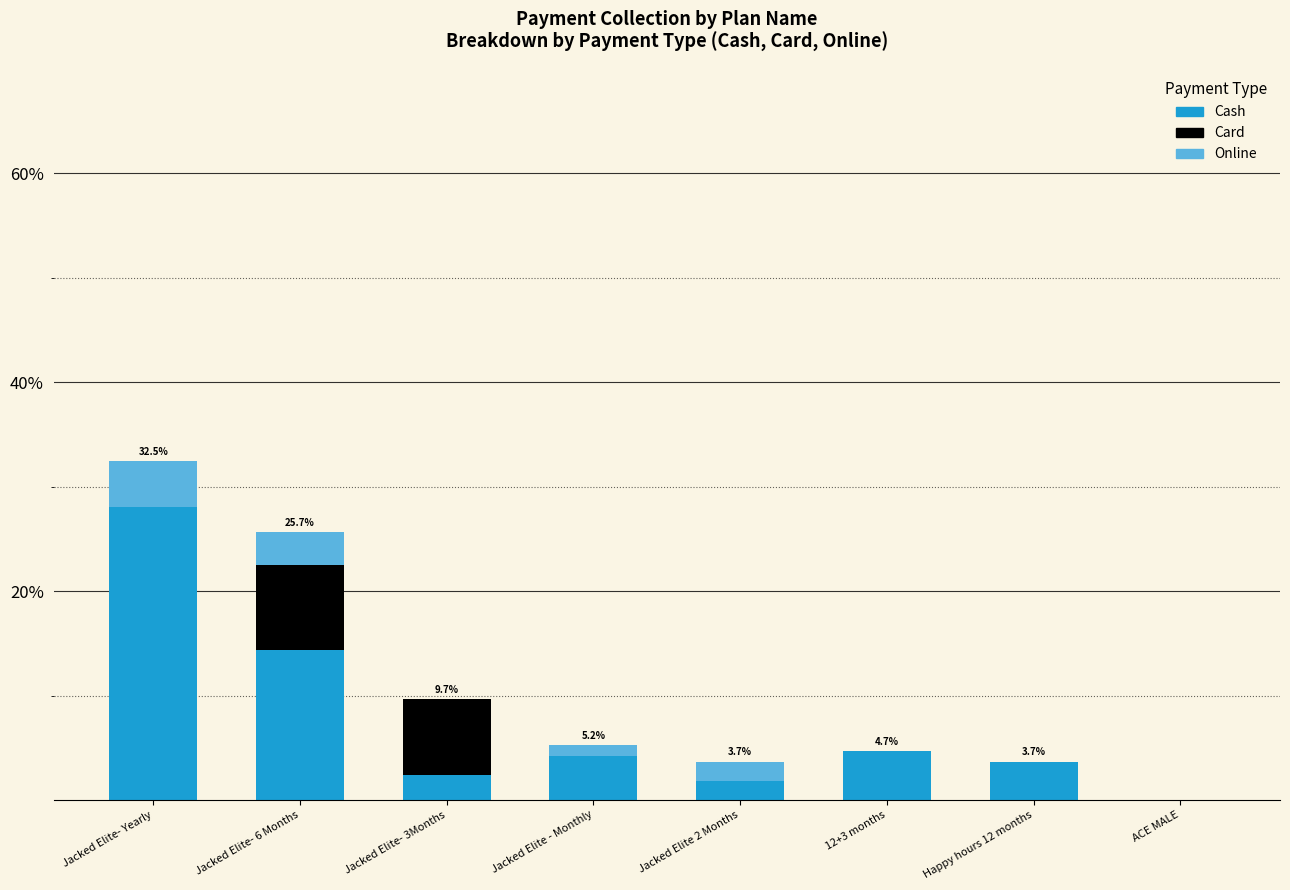

What is the sum of all Cash values?

59.2